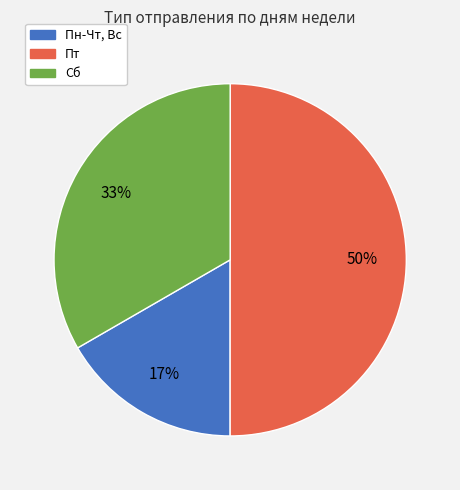

The Сб slice represents 44% of the pie. True or false?

False